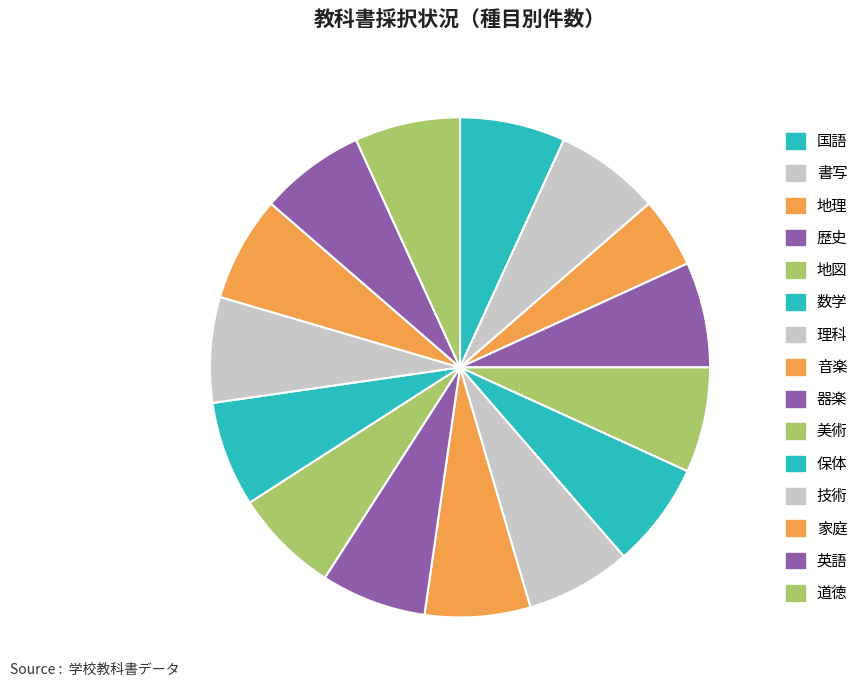

How many segments does this pie chart have?

15